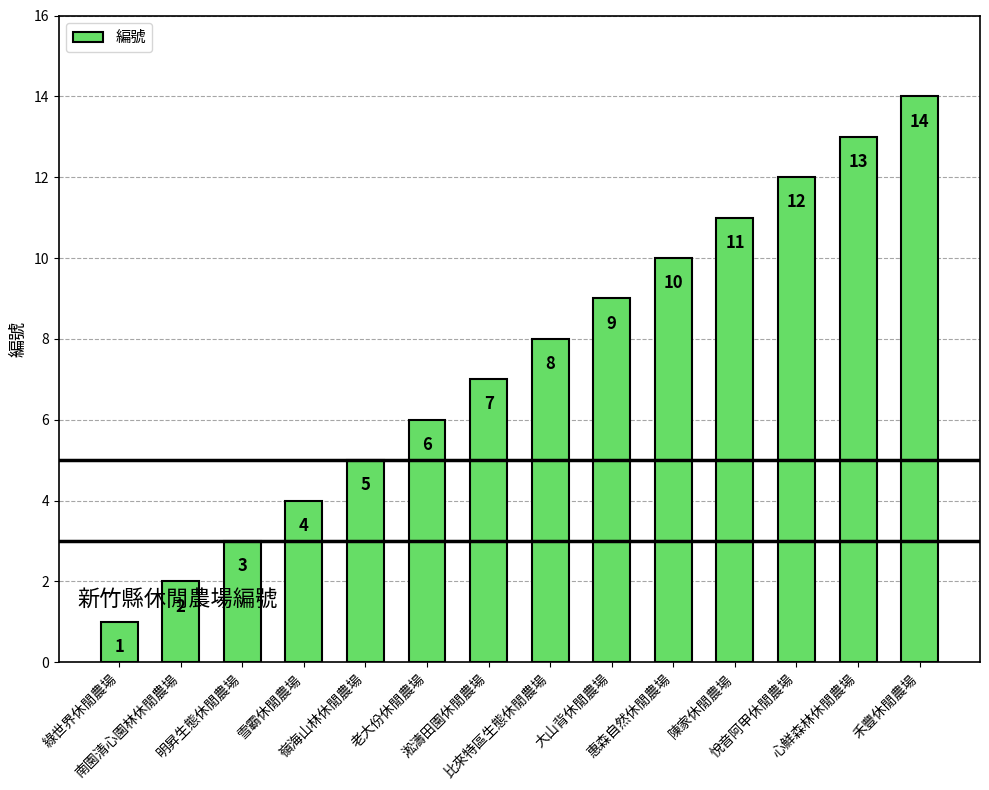

Count the number of categories in the chart.

14